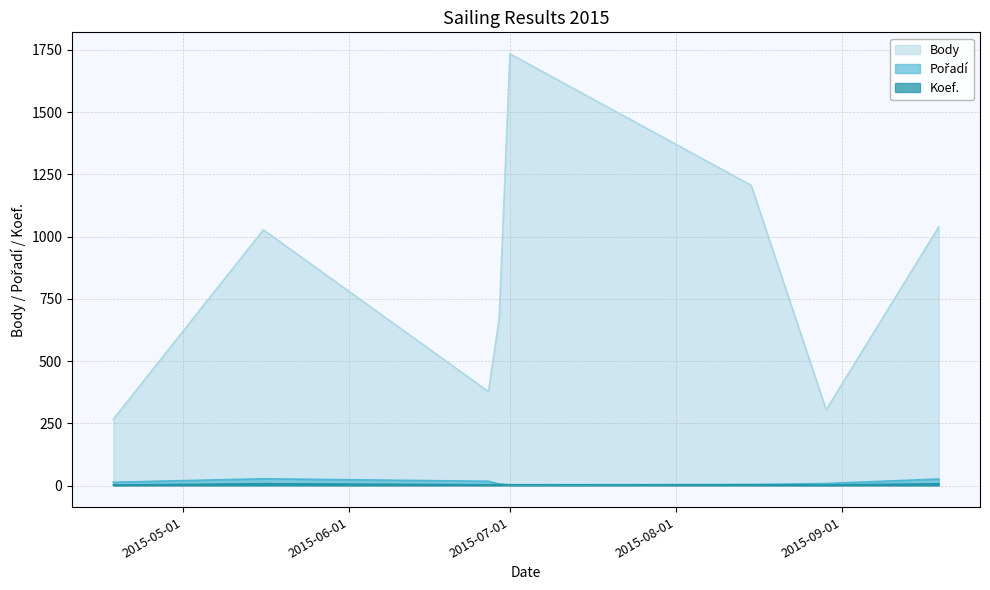

What is the difference between the second highest and minimum values in the Koef. series?

5